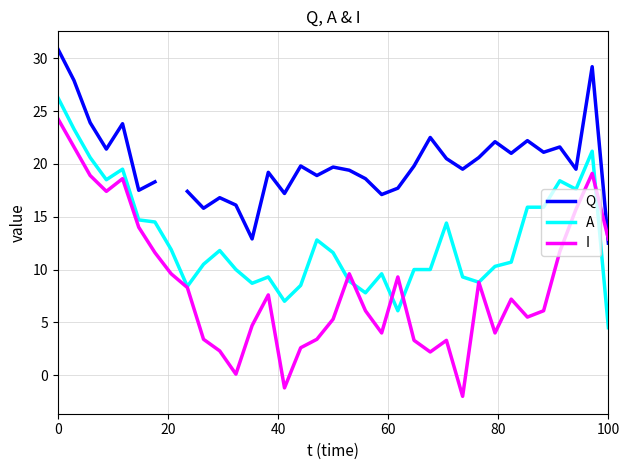

Is the value of A at 100 greater than the value of I at 100?

No